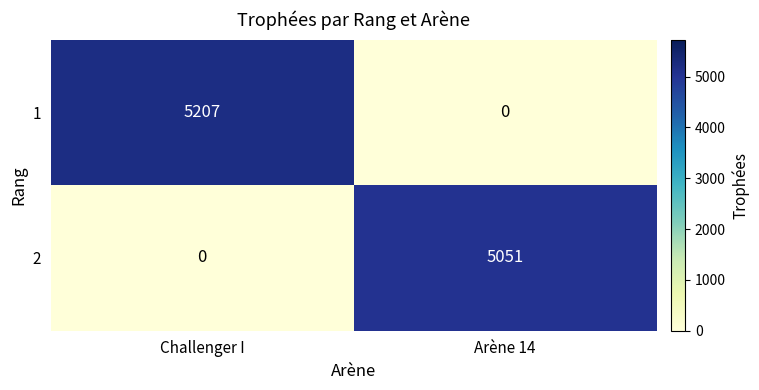

Reading right to left, extract all data points from this chart.

1: Arène 14=0	Challenger I=5207
2: Arène 14=5051	Challenger I=0